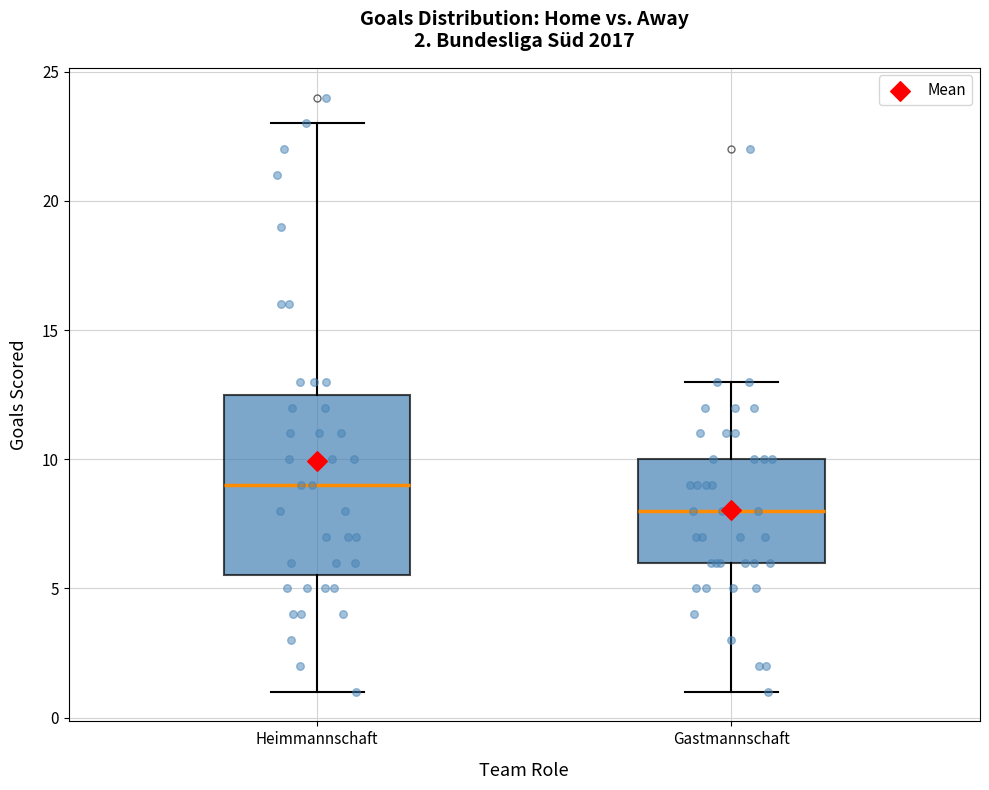

Comparing the boxes themselves (not the whiskers), which one is the tallest?

Heimmannschaft